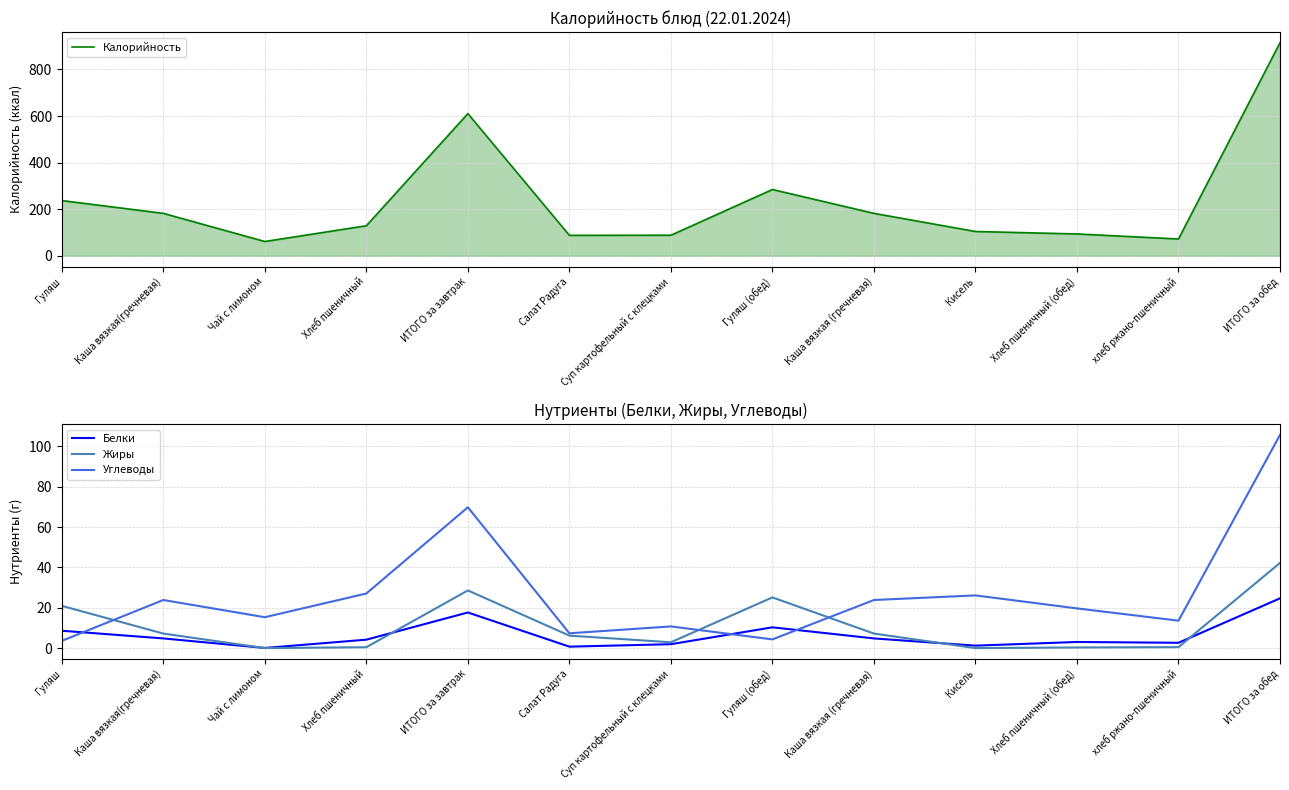

List the labels in order of Белки value, largest first.

ИТОГО за обед, ИТОГО за завтрак, Гуляш (обед), Гуляш, Каша вязкая(гречневая), Каша вязкая (гречневая), Хлеб пшеничный, Хлеб пшеничный (обед), хлеб ржано-пшеничный, Суп картофельный с клецками, Кисель, Салат Радуга, Чай с лимоном